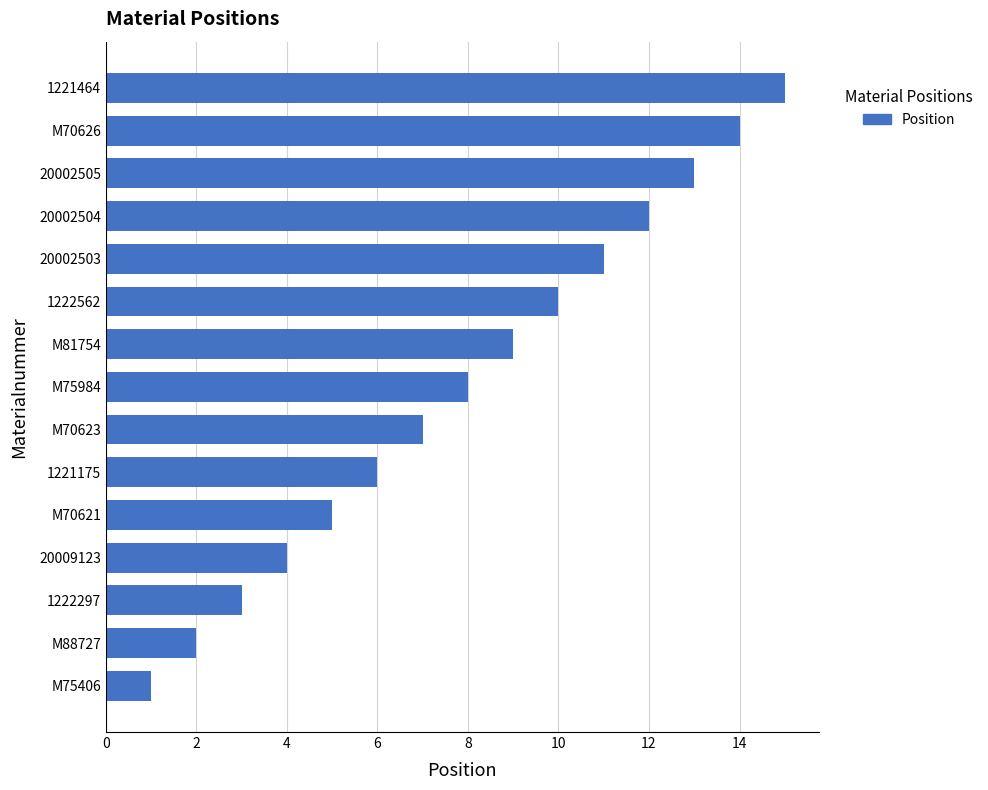

List the labels in order of value, smallest first.

M75406, M88727, 1222297, 20009123, M70621, 1221175, M70623, M75984, M81754, 1222562, 20002503, 20002504, 20002505, M70626, 1221464